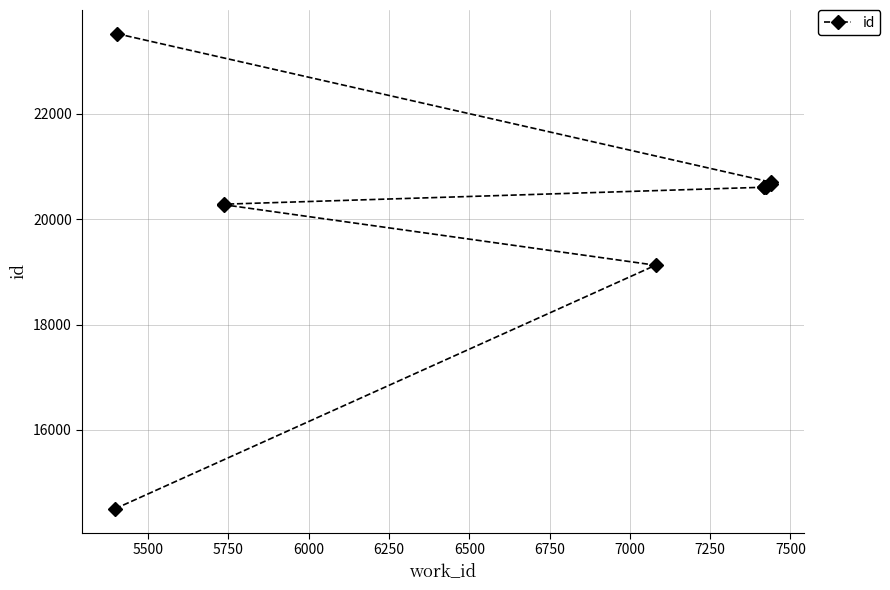

What is the value of the 2nd point from the left?

19125